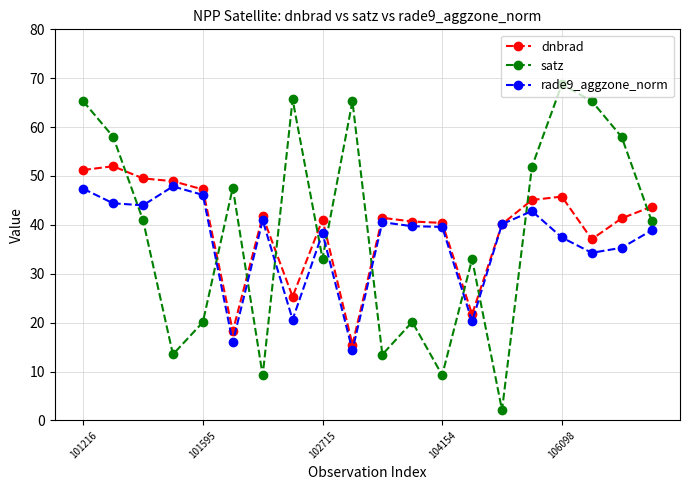

How many categories are shown in the chart?

20